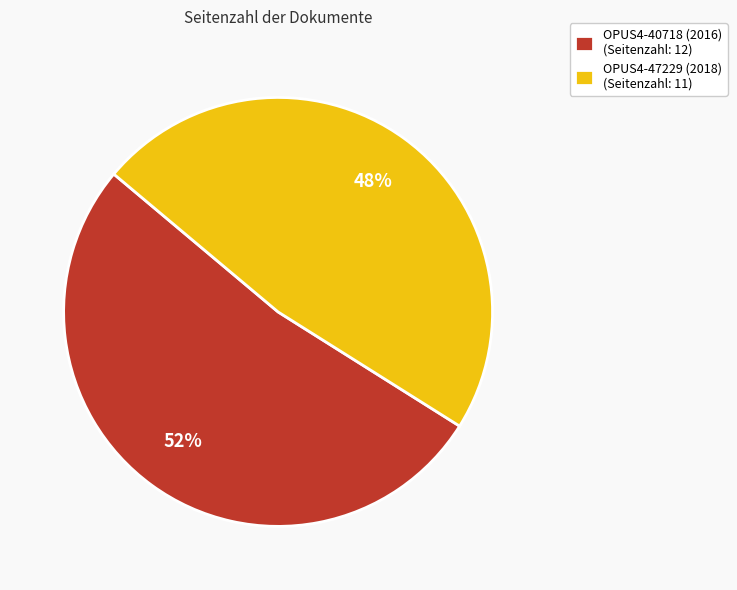

To the nearest percent, what percentage of the pie is OPUS4-47229 (2018)?

48%